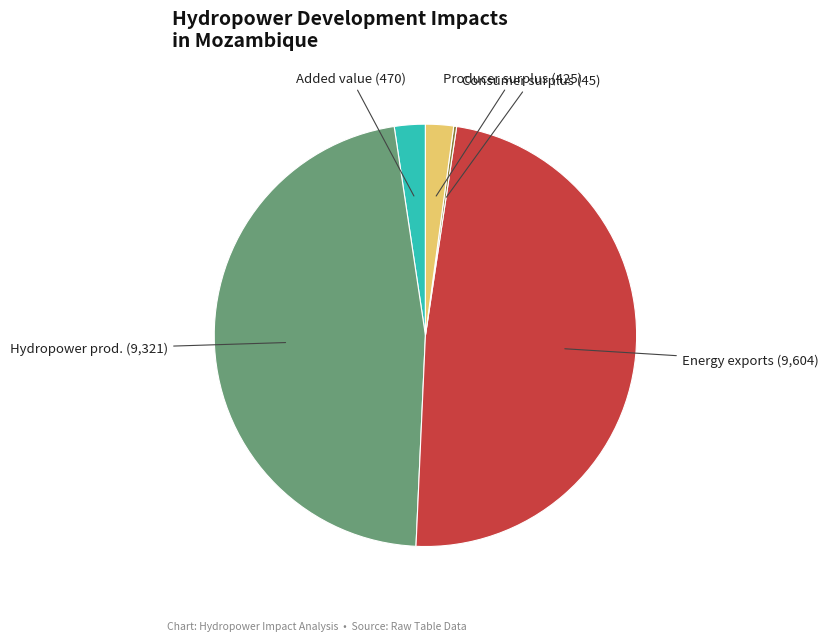

Is there any slice that represents more than half of the pie?

No